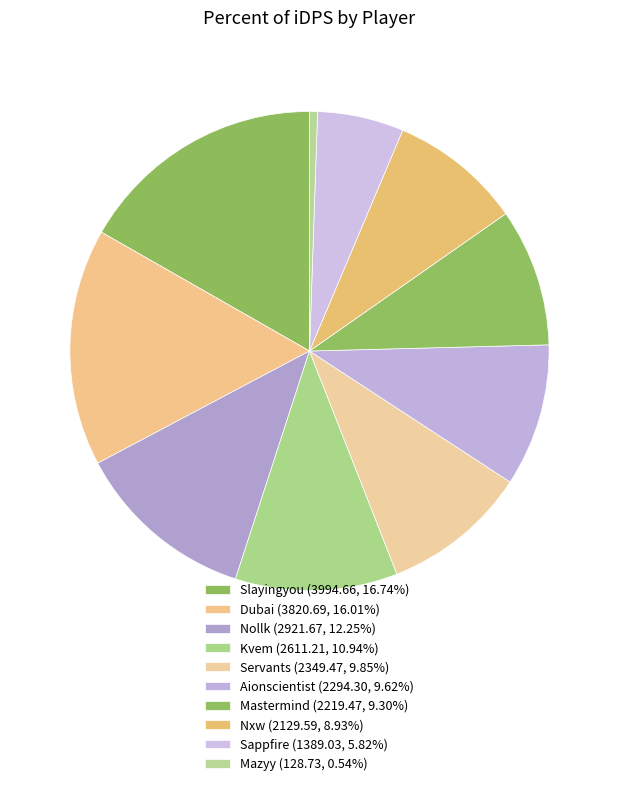

What is the total percentage of Dubai and Nxw?

24.9%